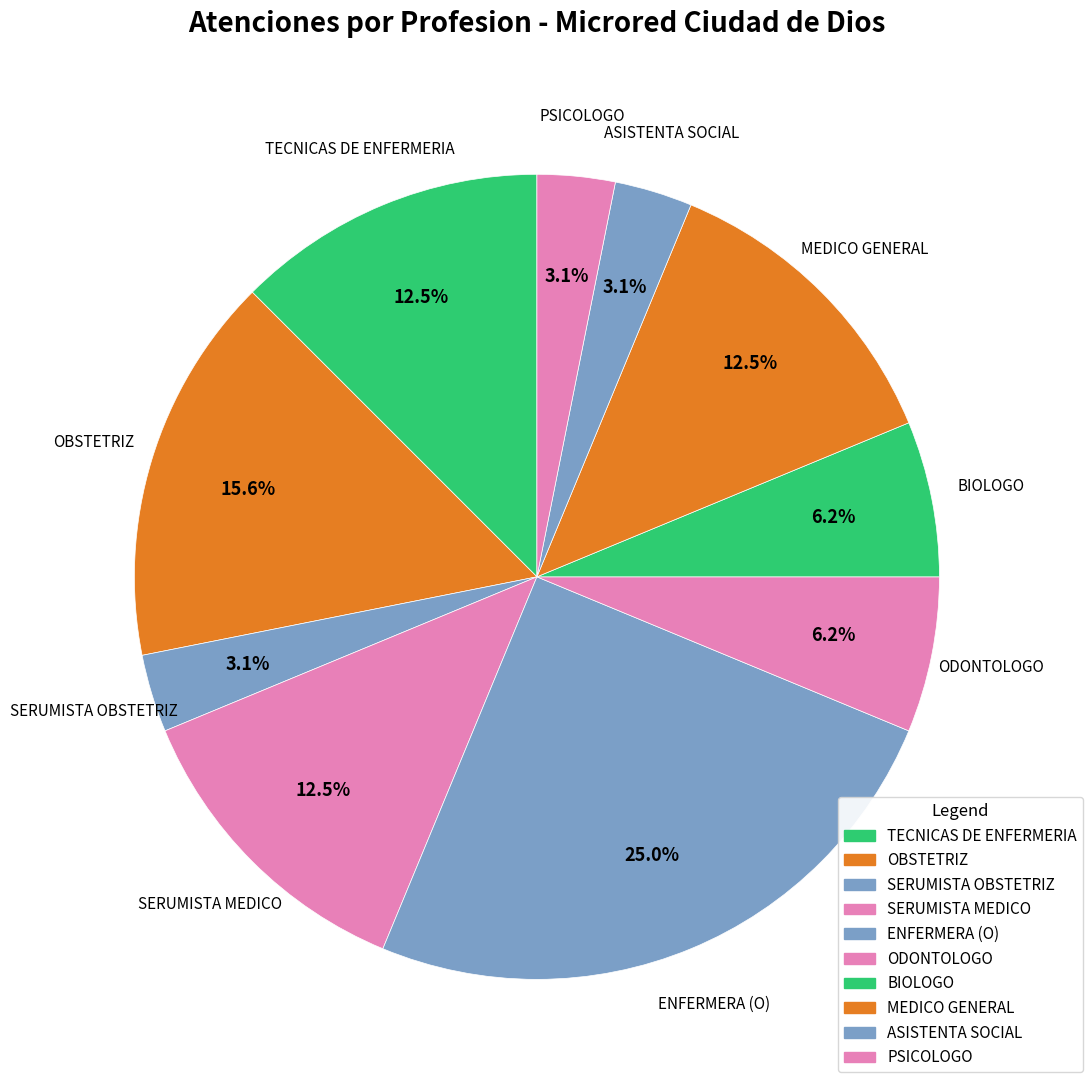

To the nearest percent, what percentage of the pie is ASISTENTA SOCIAL?

3%